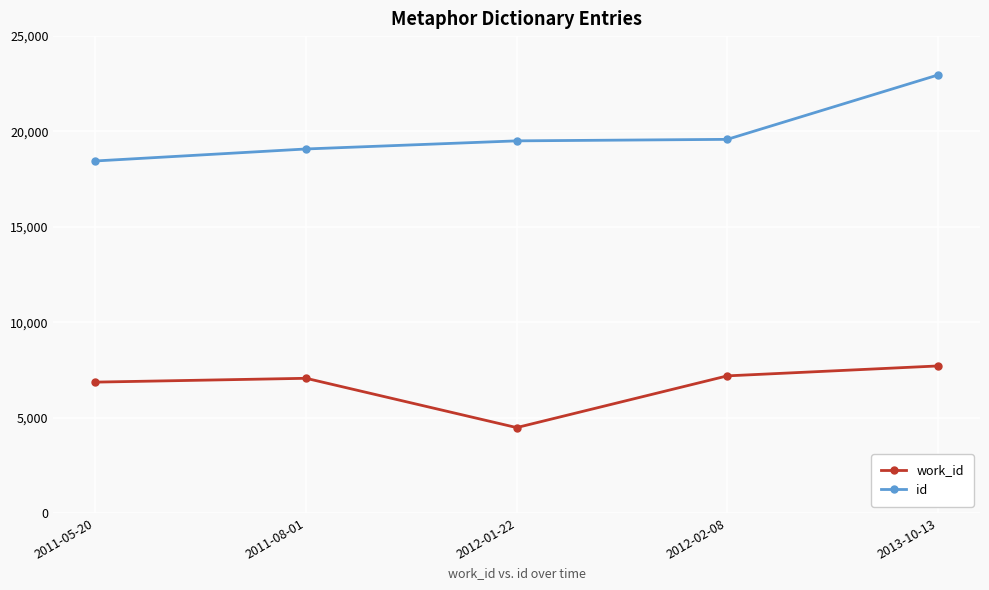

At which category does work_id reach its first local peak?

2011-08-01